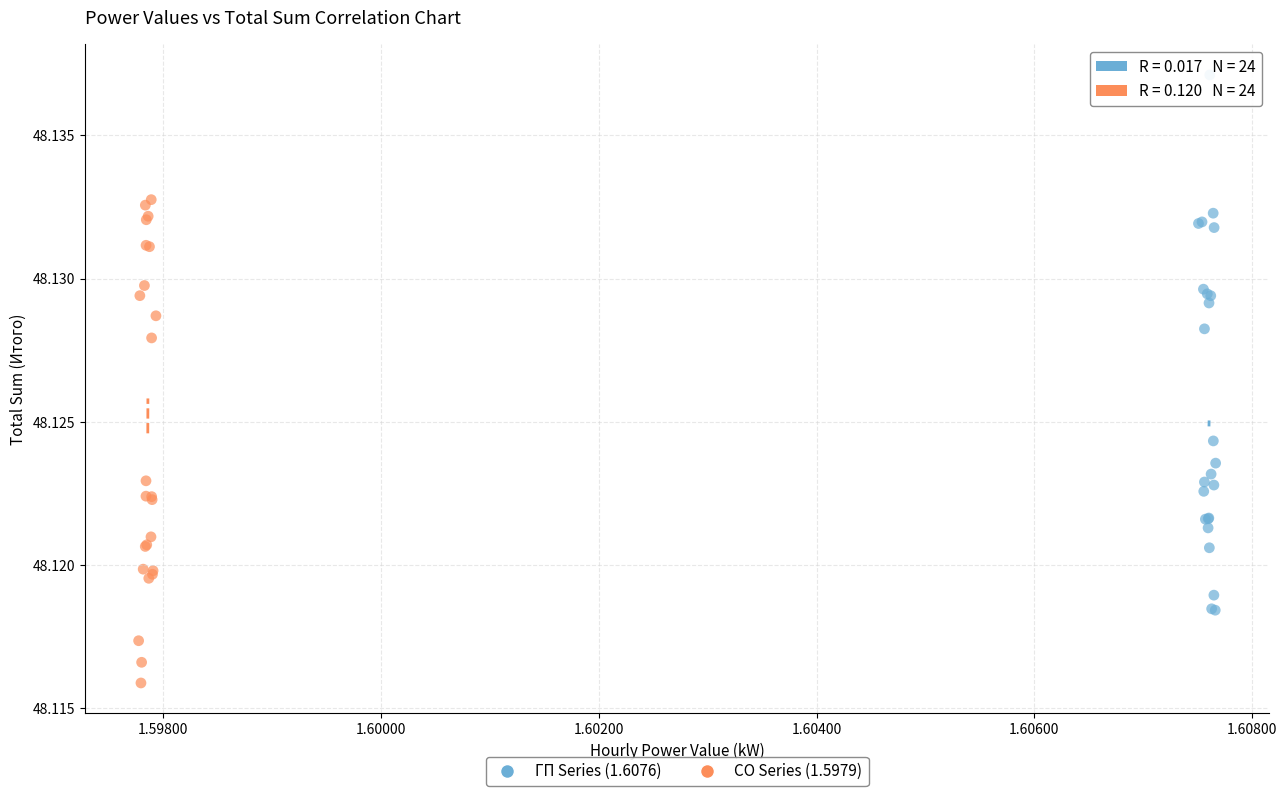

Which series reaches the maximum Y coordinate?

ГП Series (1.6076)